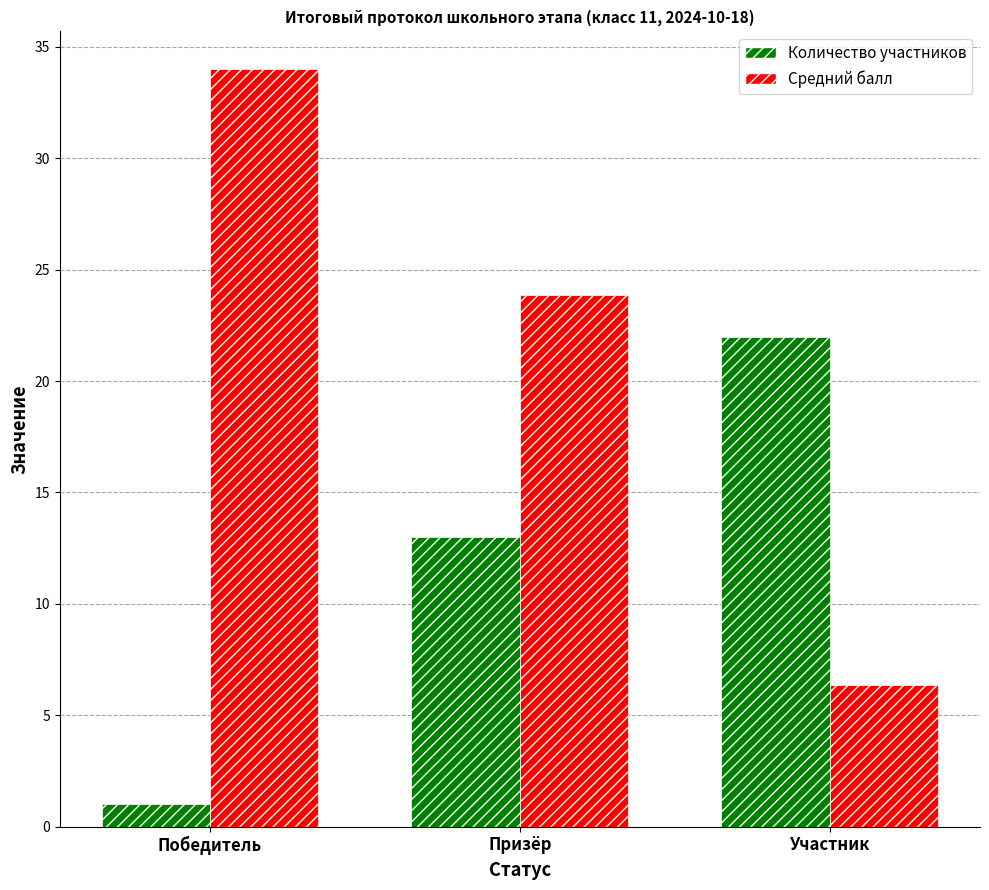

True or false: Количество участников has a value of 19.5 at Призёр.

False